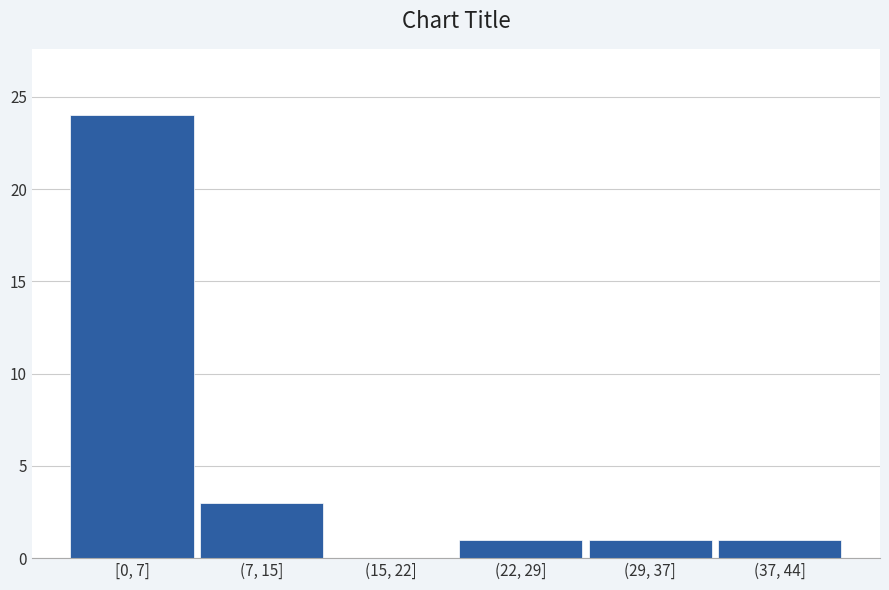

Reading right to left, transcribe all the data shown in this chart.

(37, 44]=1	(29, 37]=1	(22, 29]=1	(15, 22]=0	(7, 15]=3	[0, 7]=24